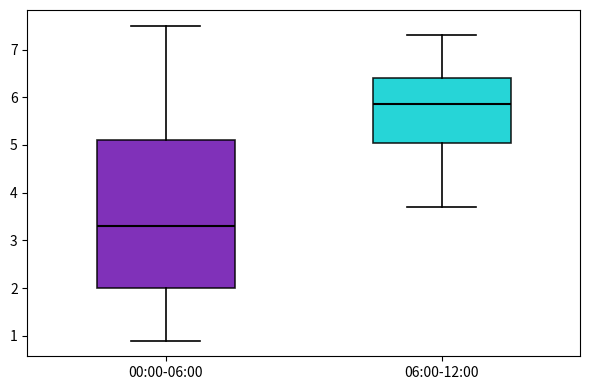

Reading left to right, read every box against the y-axis: the position of its median line, the range the box covers, and the ends of its whiskers. The values are not printed on the chart, so give them approximately, as read against the axis.

00:00-06:00: median 3.3, box 2.0 to 5.1, whiskers 0.9 to 7.5
06:00-12:00: median 5.9, box 5.1 to 6.4, whiskers 3.7 to 7.3